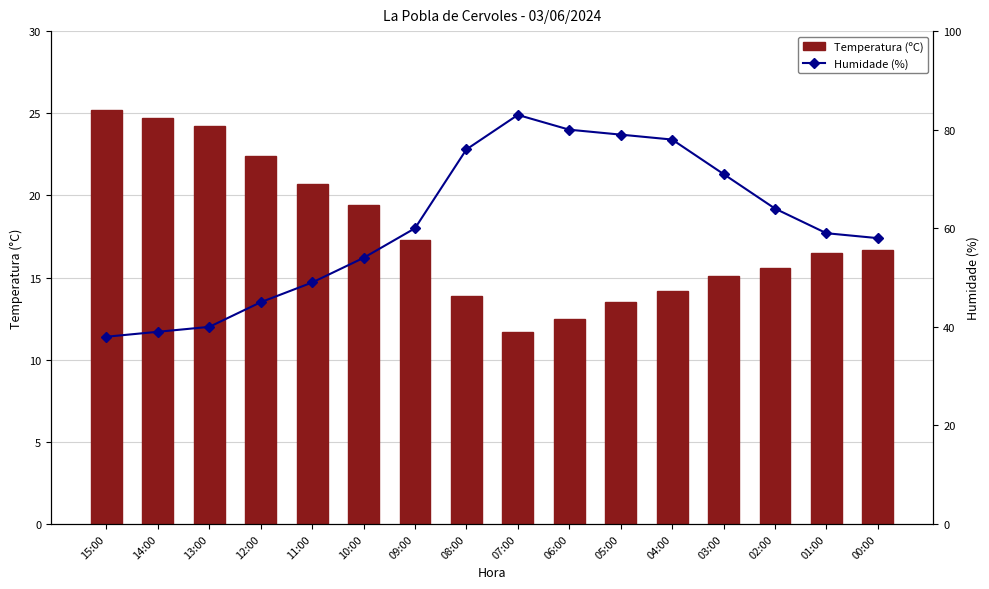

What is the sum of all Humidade (%) values?

973.0